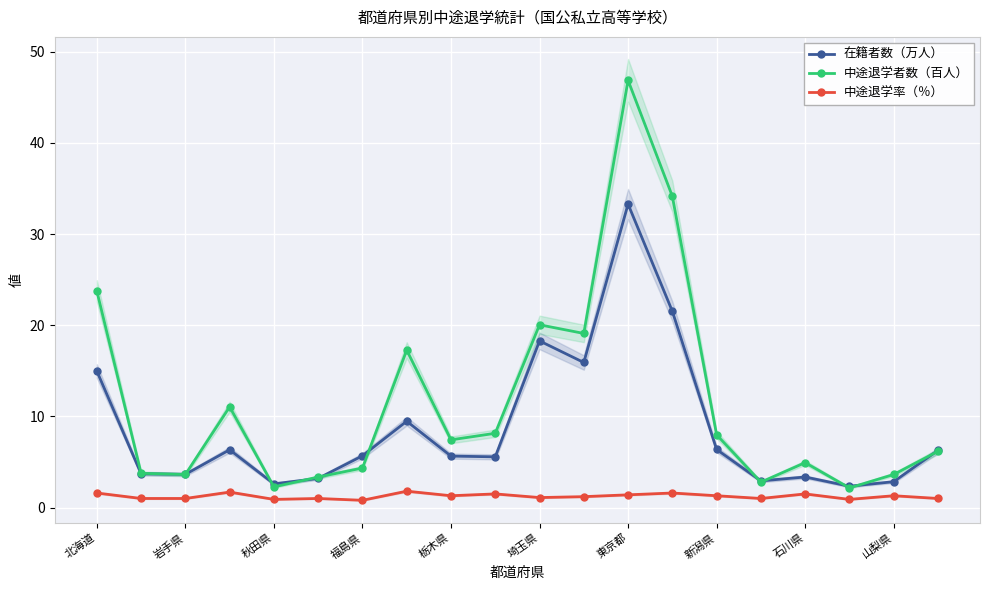

Which series has the largest total across all categories?

中途退学者数（百人）